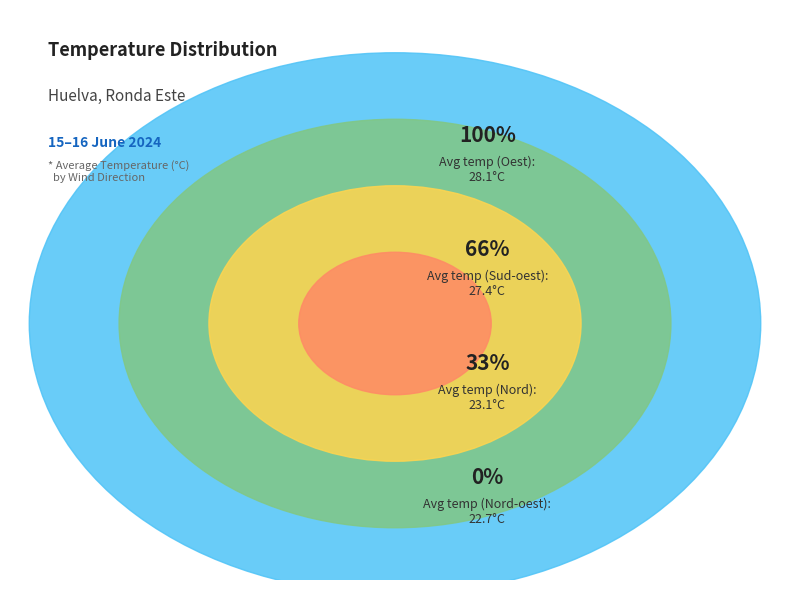

Does any single category account for the majority?

No